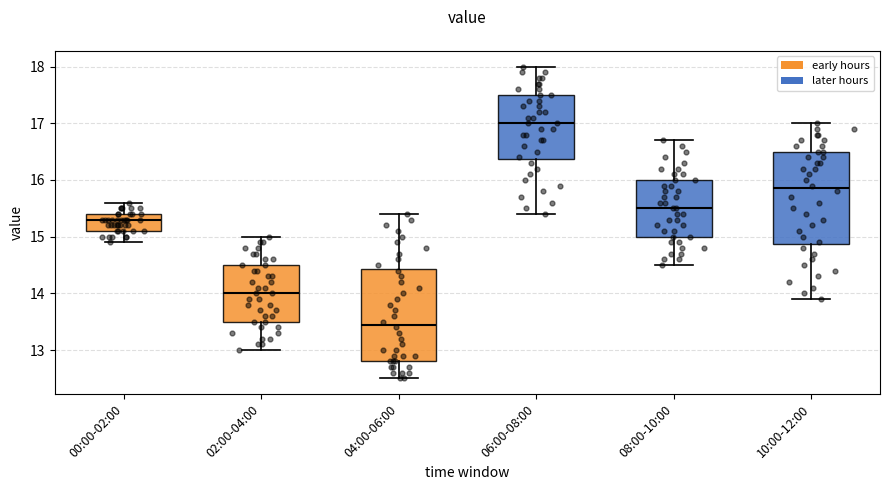

Reading left to right, read every box against the y-axis: the position of its median line, the range the box covers, and the ends of its whiskers. The values are not printed on the chart, so give them approximately, as read against the axis.

00:00-02:00: median 15.3, box 15.1 to 15.4, whiskers 14.9 to 15.6
02:00-04:00: median 14.0, box 13.5 to 14.5, whiskers 13.0 to 15.0
04:00-06:00: median 13.5, box 12.8 to 14.4, whiskers 12.5 to 15.4
06:00-08:00: median 17.0, box 16.4 to 17.5, whiskers 15.4 to 18.0
08:00-10:00: median 15.5, box 15.0 to 16.0, whiskers 14.5 to 16.7
10:00-12:00: median 15.9, box 14.9 to 16.5, whiskers 13.9 to 17.0